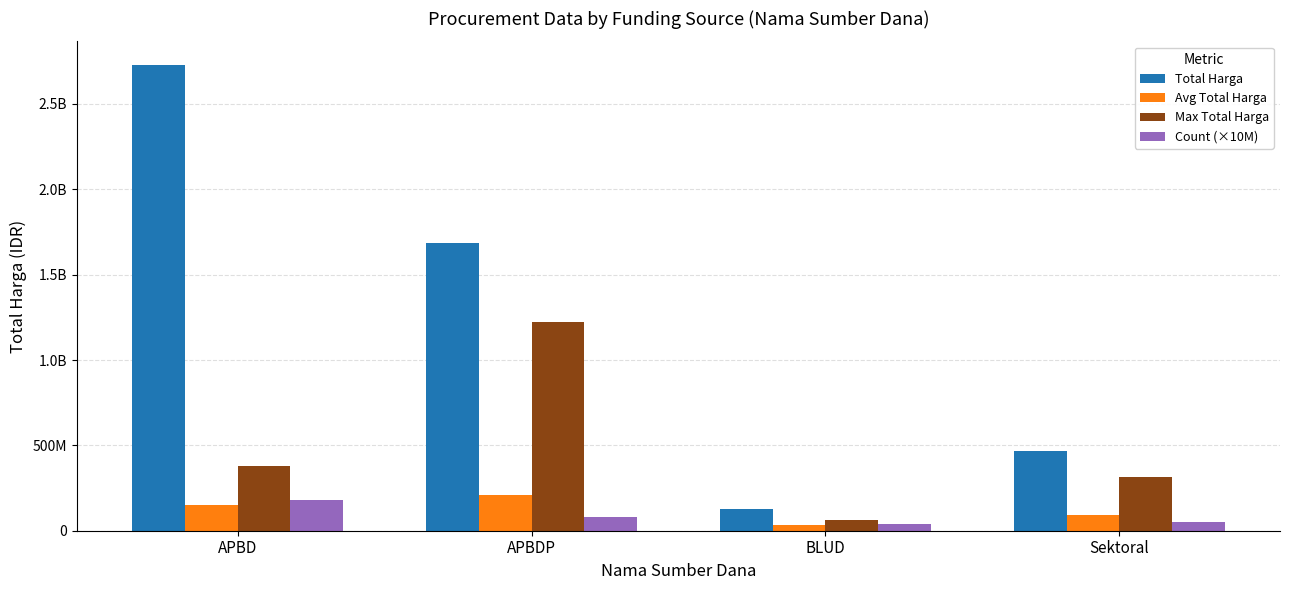

Which series has the largest total across all categories?

Total Harga